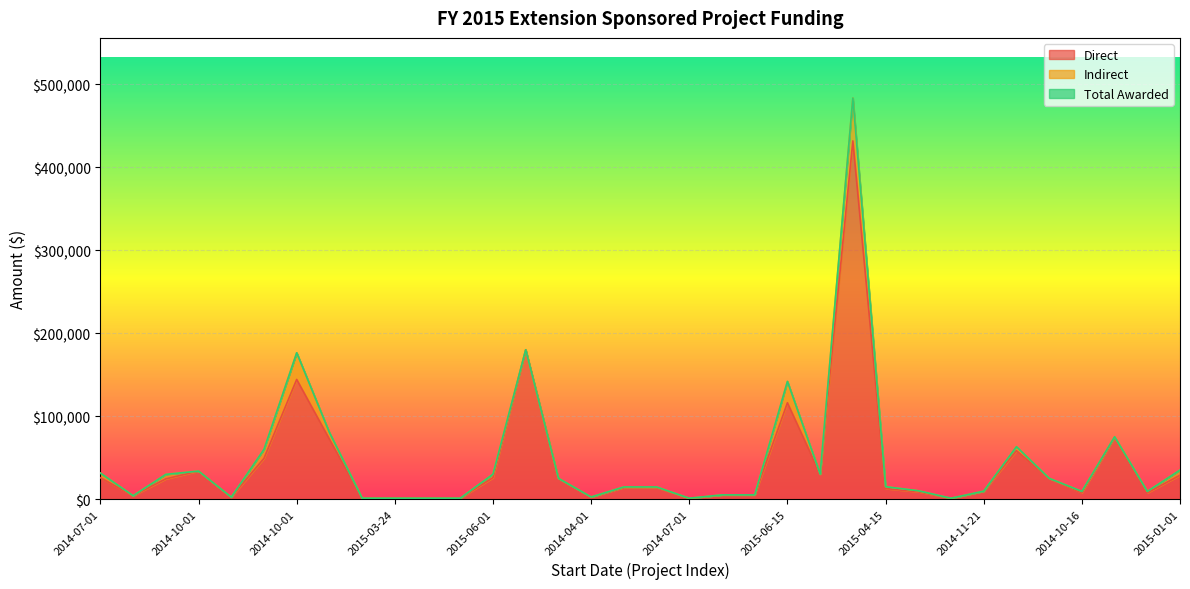

Does the chart display data point markers on the line(s)?

No